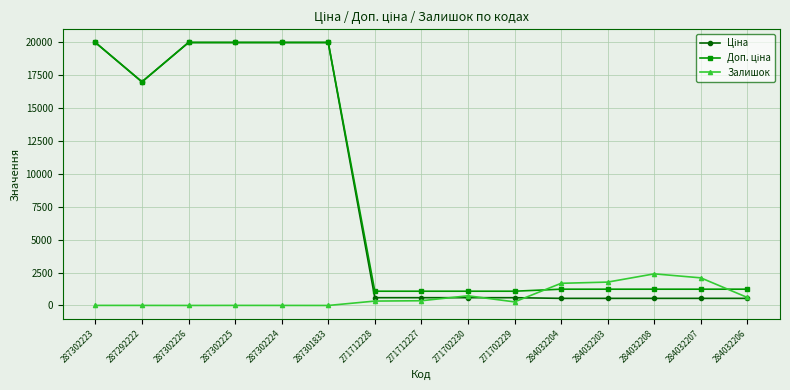

At how many categories does at least one series exceed 6884?

6